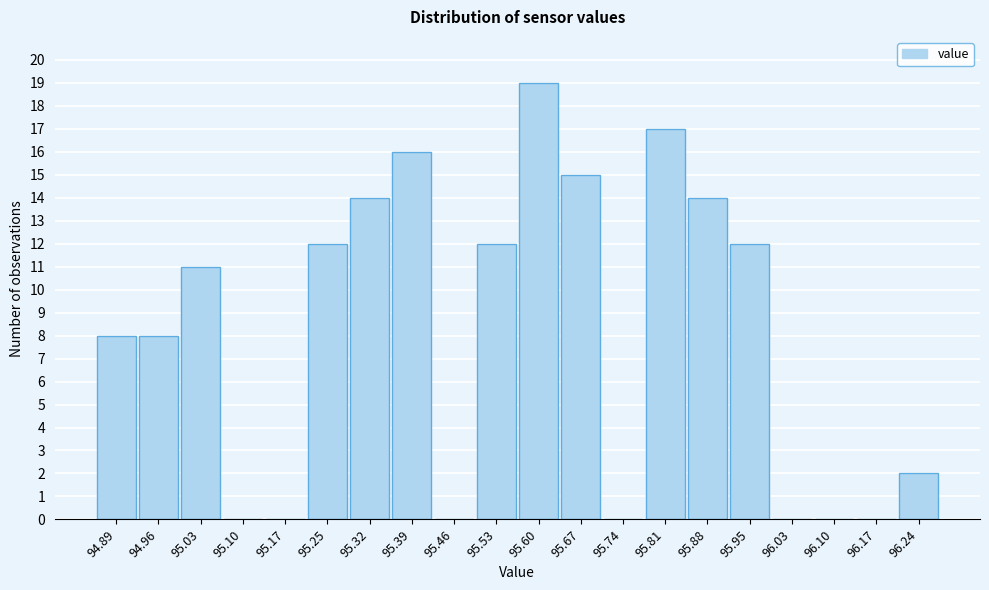

Reading left to right, transcribe all the data shown in this chart.

94.89=8	94.96=8	95.03=11	95.10=0	95.17=0	95.25=12	95.32=14	95.39=16	95.46=0	95.53=12	95.60=19	95.67=15	95.74=0	95.81=17	95.88=14	95.95=12	96.03=0	96.10=0	96.17=0	96.24=2